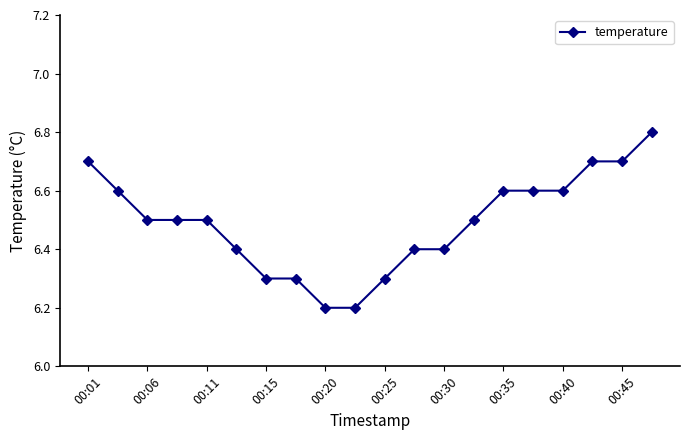

How many values are between 6 and 7?

20